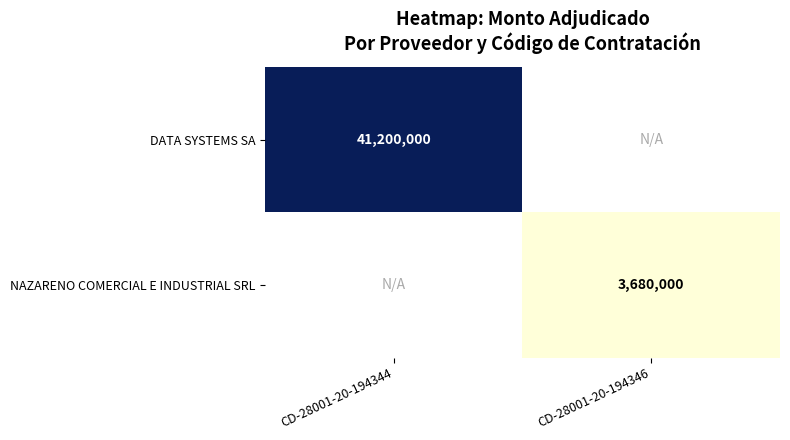

Is it true that DATA SYSTEMS SA equals 74130726 at CD-28001-20-194344?

False